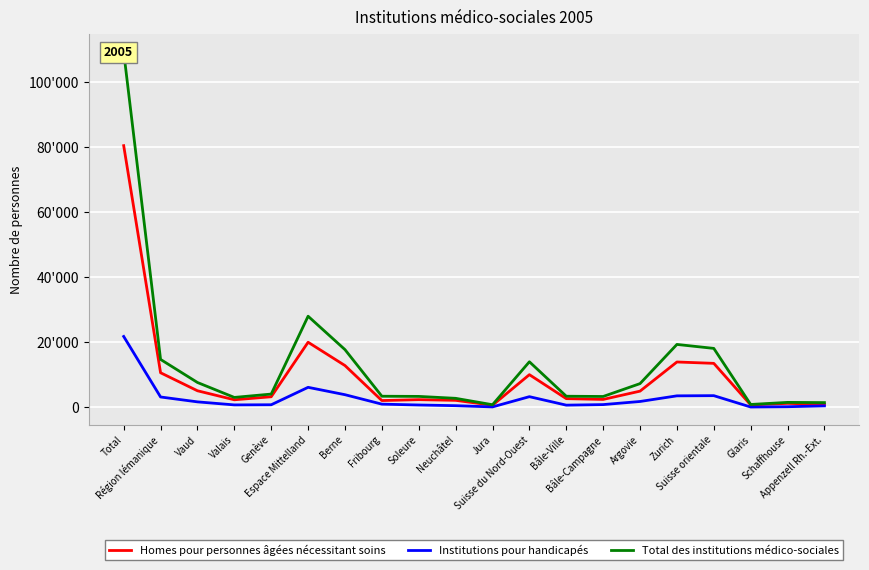

How many lines are shown in the chart?

3